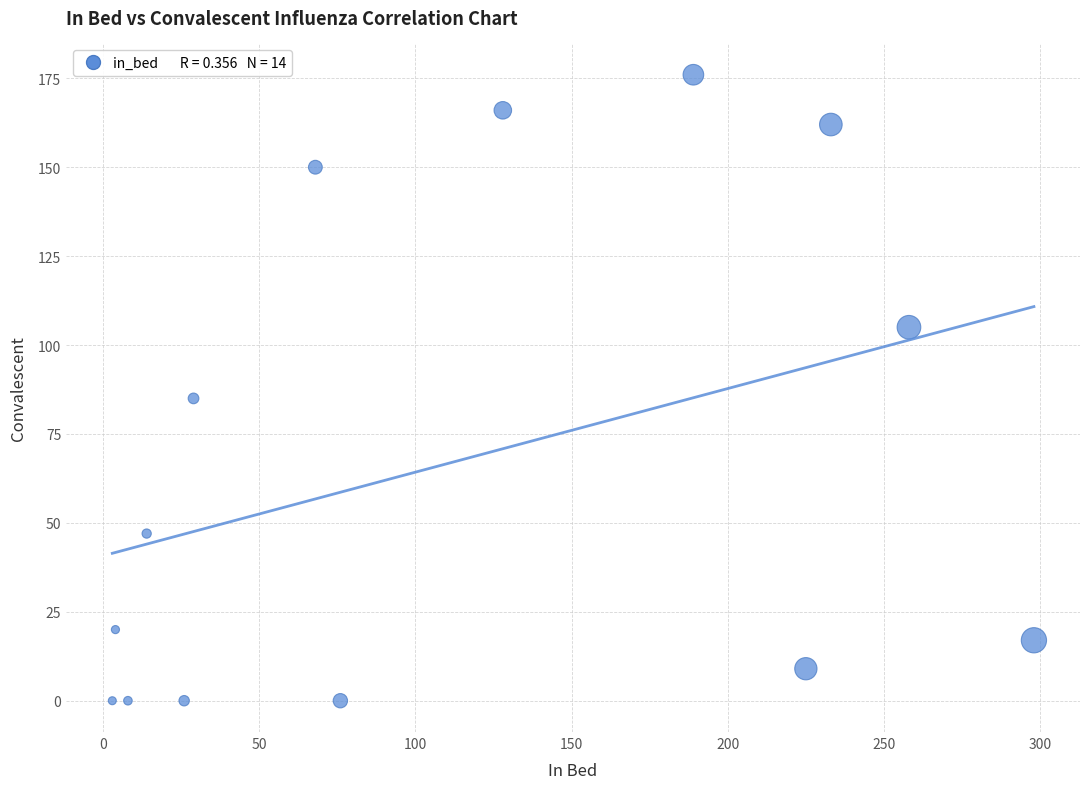

What Y value in the scatter plot is closest to 88?

85